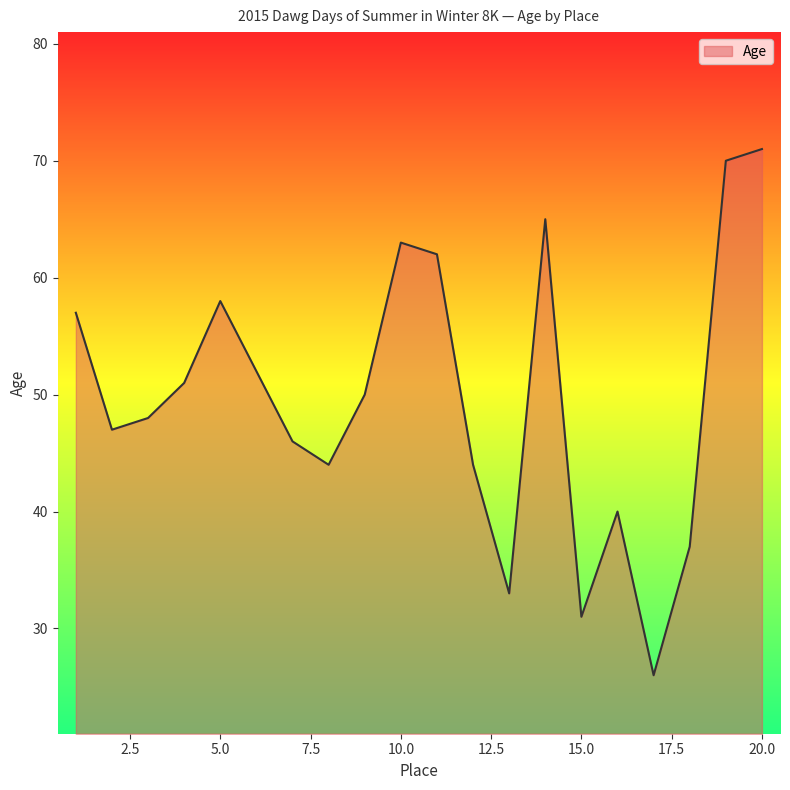

What is the difference between the maximum and second lowest values?

40